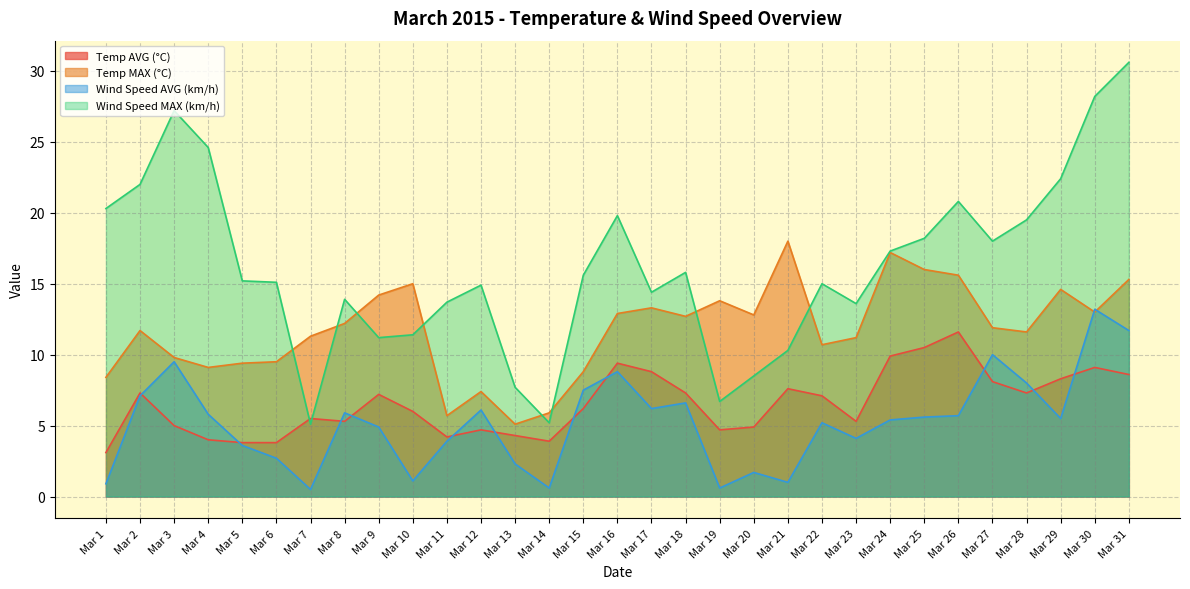

List the labels in order of Wind Speed AVG (km/h) value, smallest first.

Mar 7, Mar 14, Mar 19, Mar 1, Mar 21, Mar 10, Mar 20, Mar 13, Mar 6, Mar 5, Mar 11, Mar 23, Mar 9, Mar 22, Mar 24, Mar 29, Mar 25, Mar 26, Mar 4, Mar 8, Mar 12, Mar 17, Mar 18, Mar 2, Mar 15, Mar 28, Mar 16, Mar 3, Mar 27, Mar 31, Mar 30